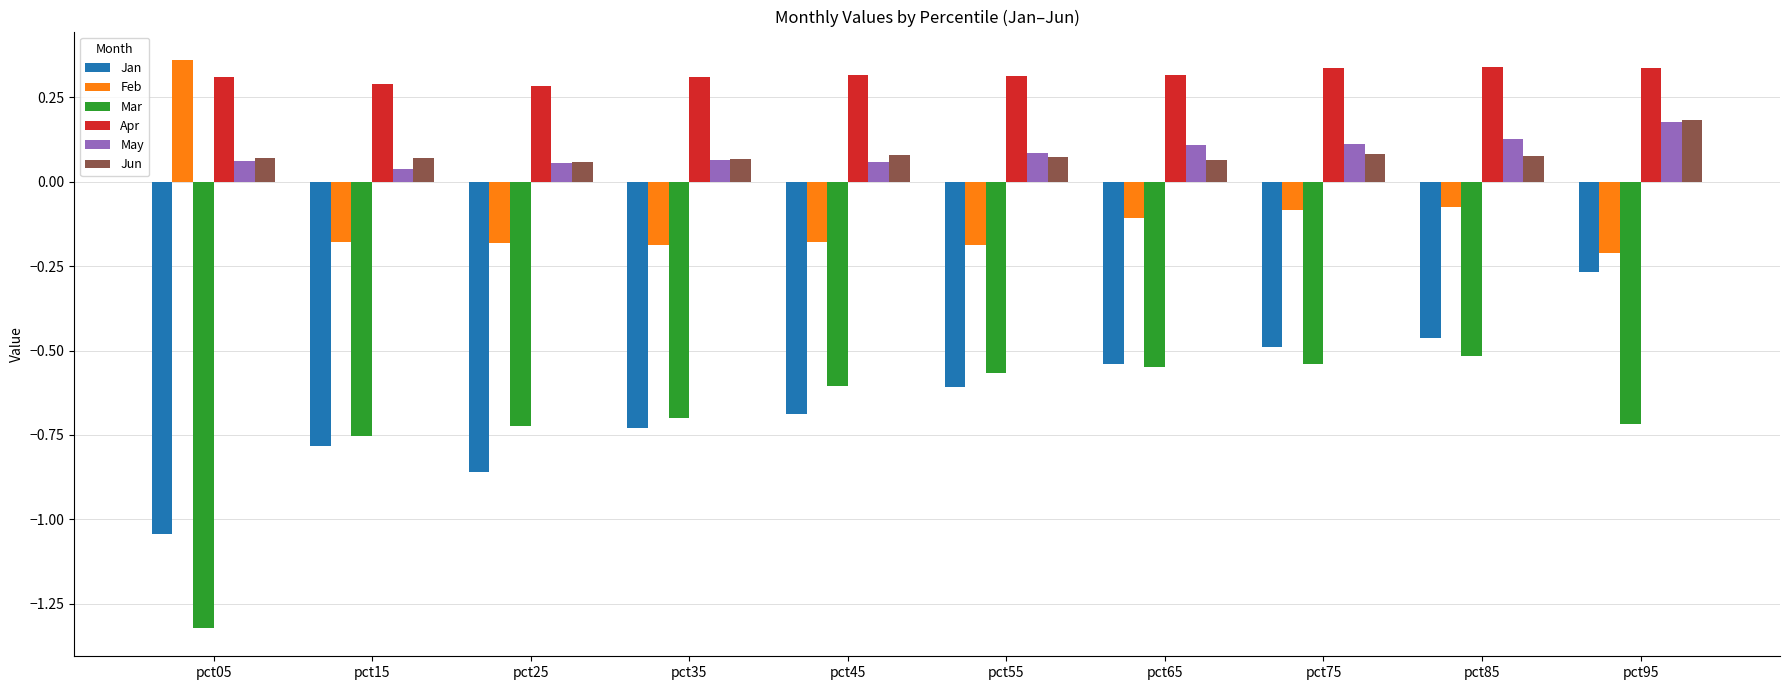

Between pct45 and pct85, which series saw the biggest shift?

Jan